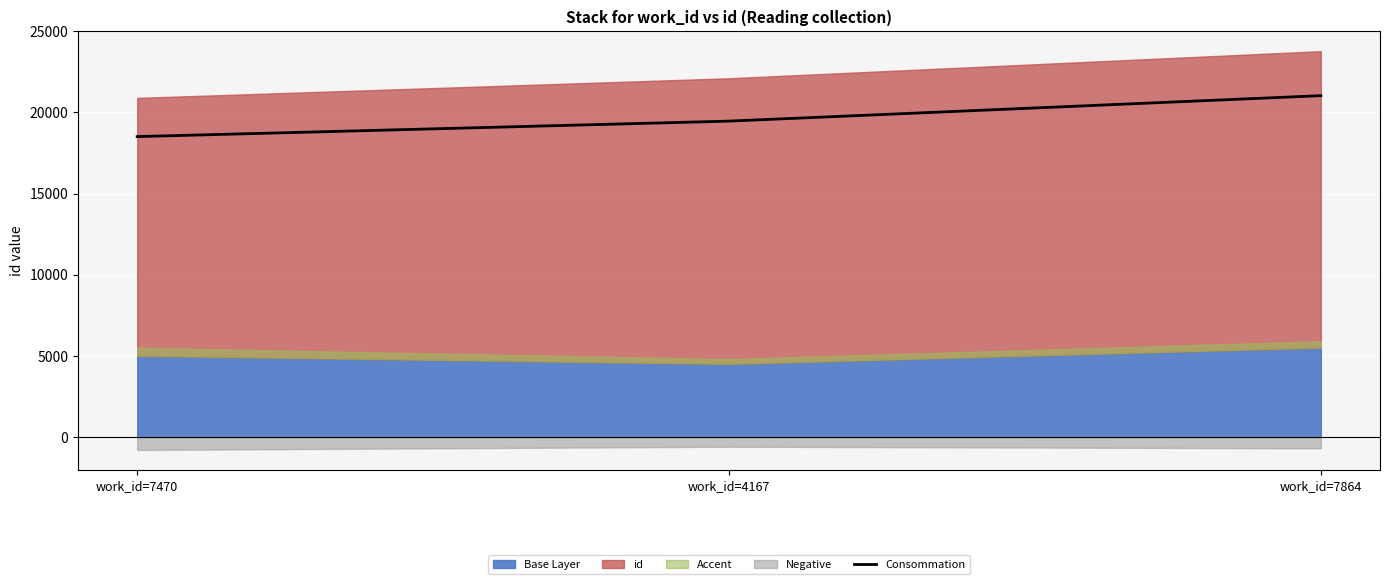

Where is the data nearest to the value 19774?

work_id=4167